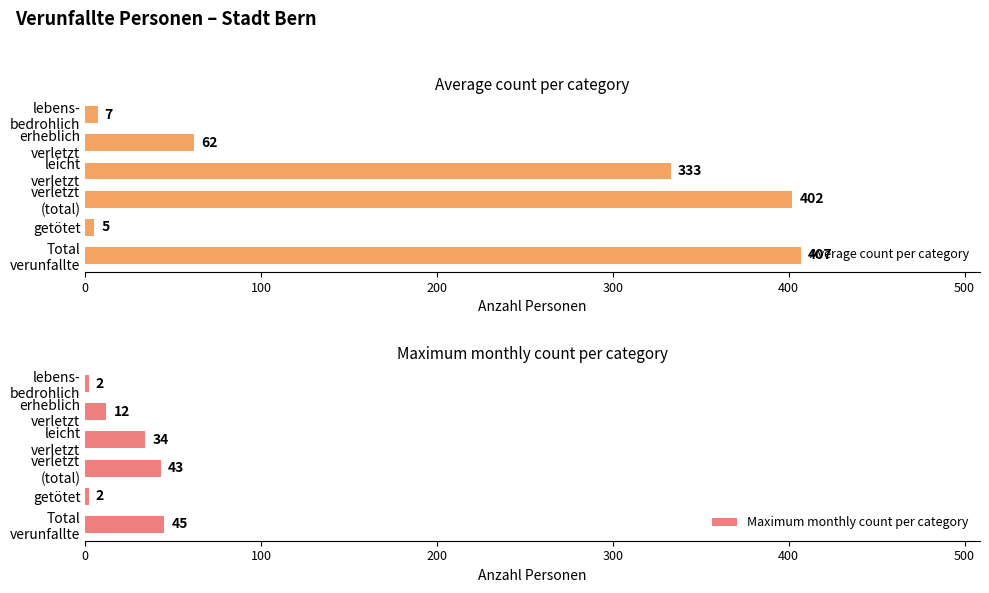

What is the difference between the maximum and second lowest values in the Average count per category series?

400